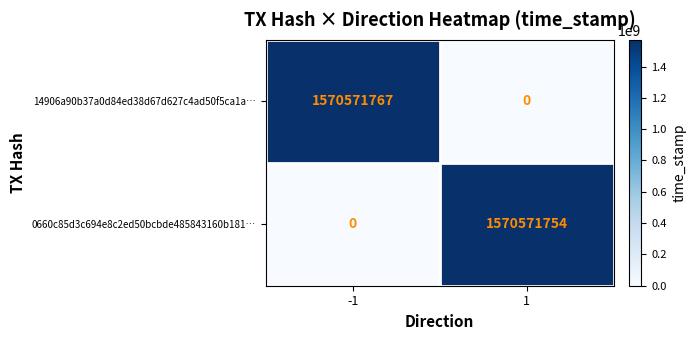

How many distinct data groups are displayed?

2